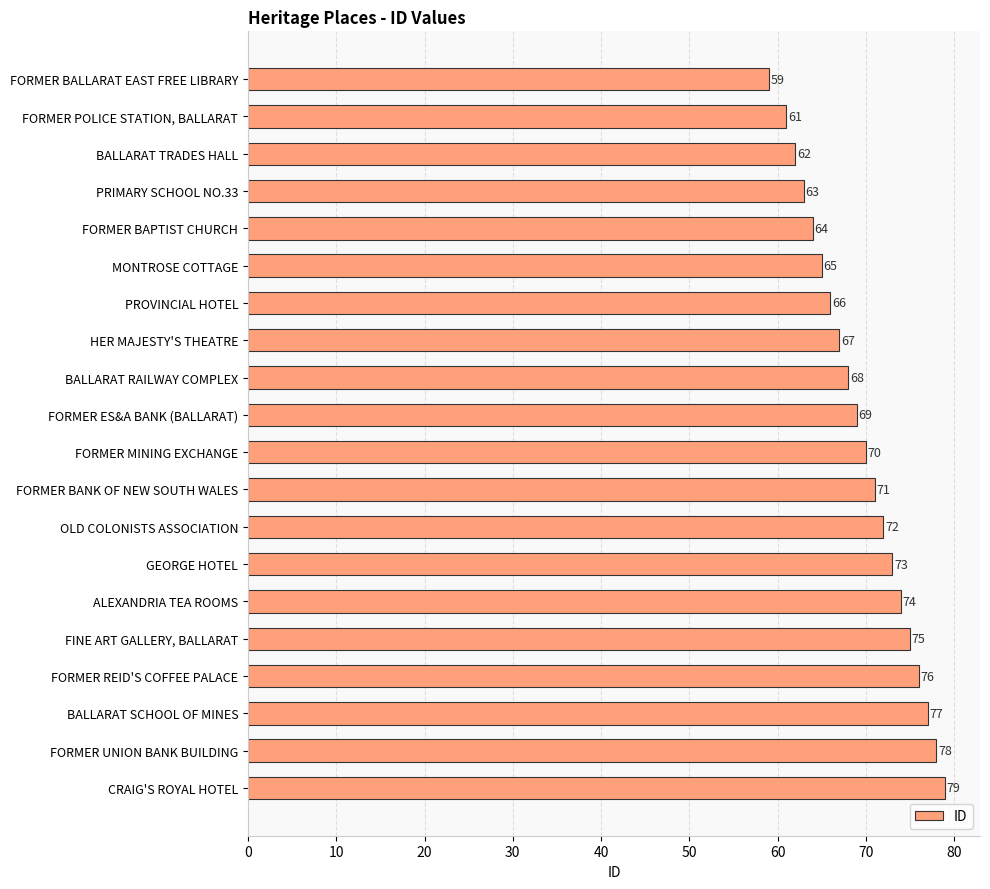

True or false: the data shows 132 at ALEXANDRIA TEA ROOMS.

False